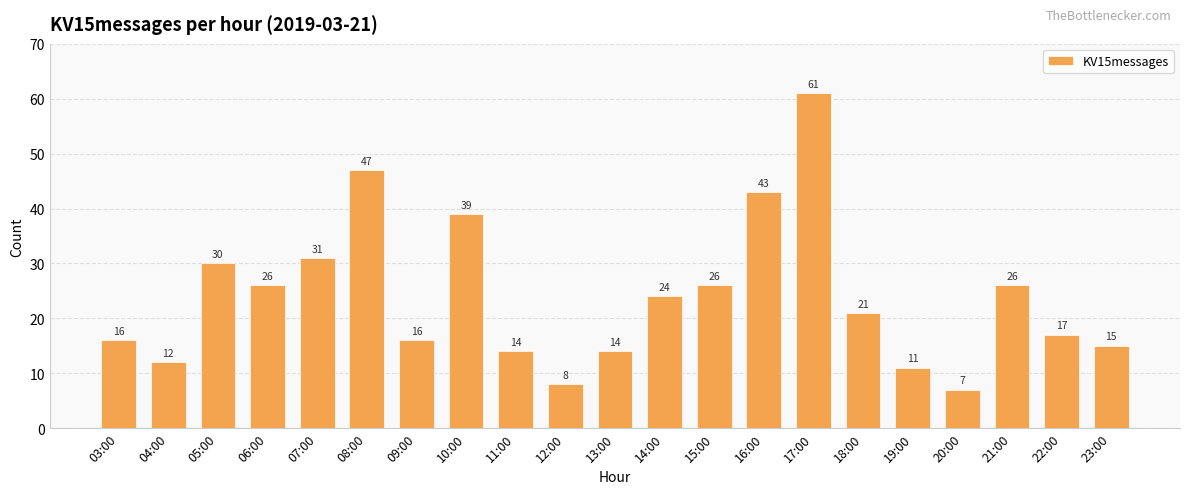

Are the bars horizontal?

No